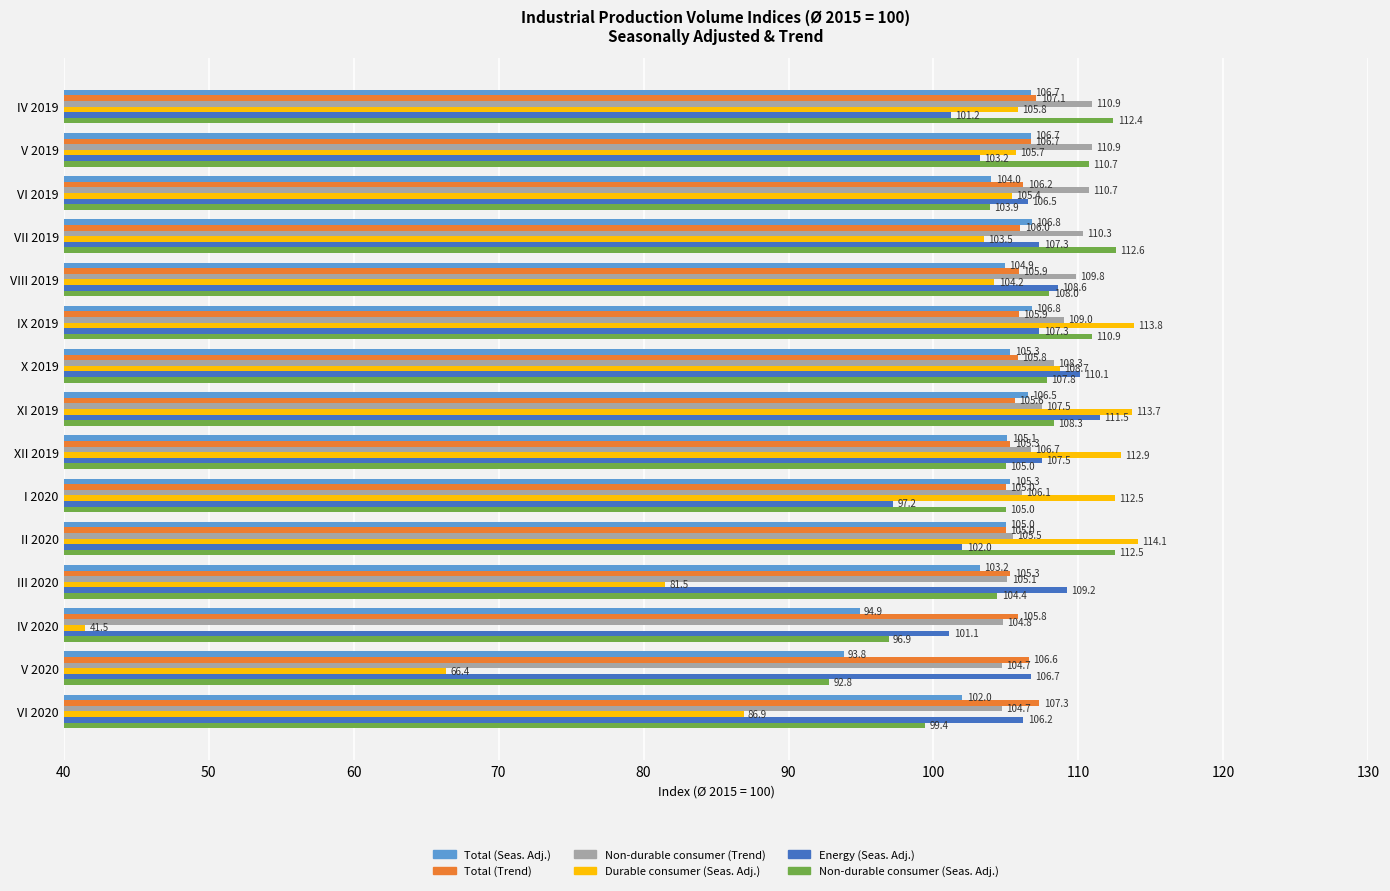

What is the difference between the highest and lowest values at XII 2019?

7.9